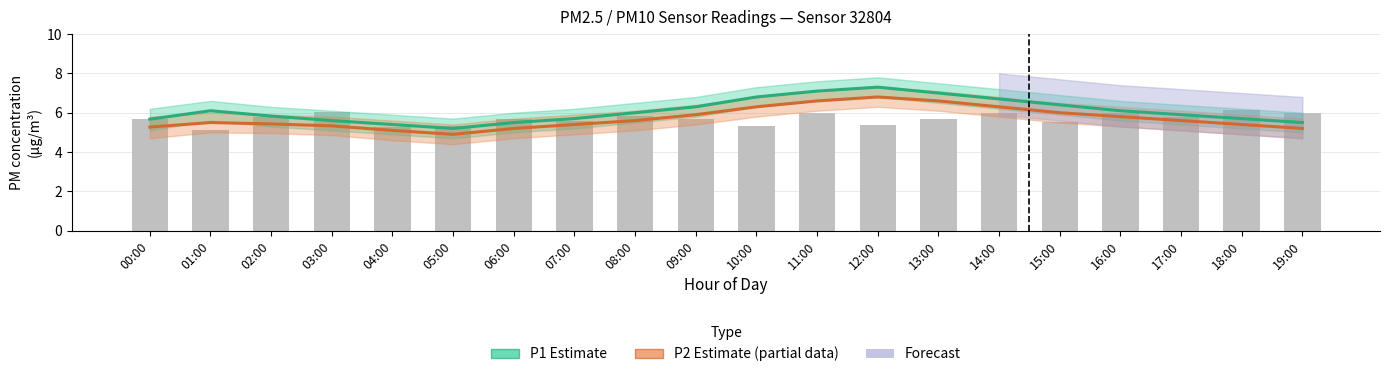

How many categories are shown in the chart?

20